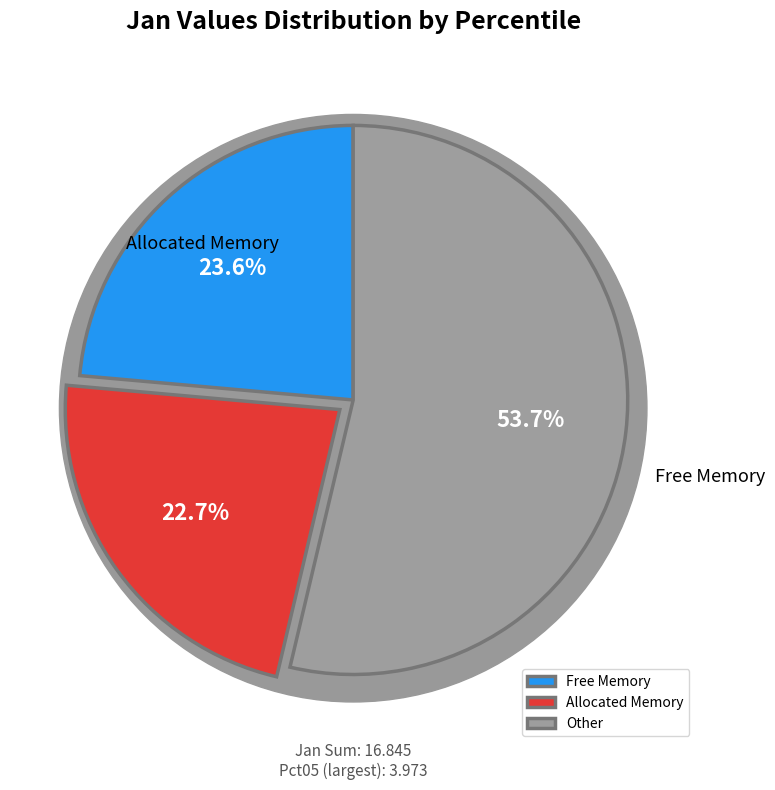

What is the largest slice in the pie chart?

pct05